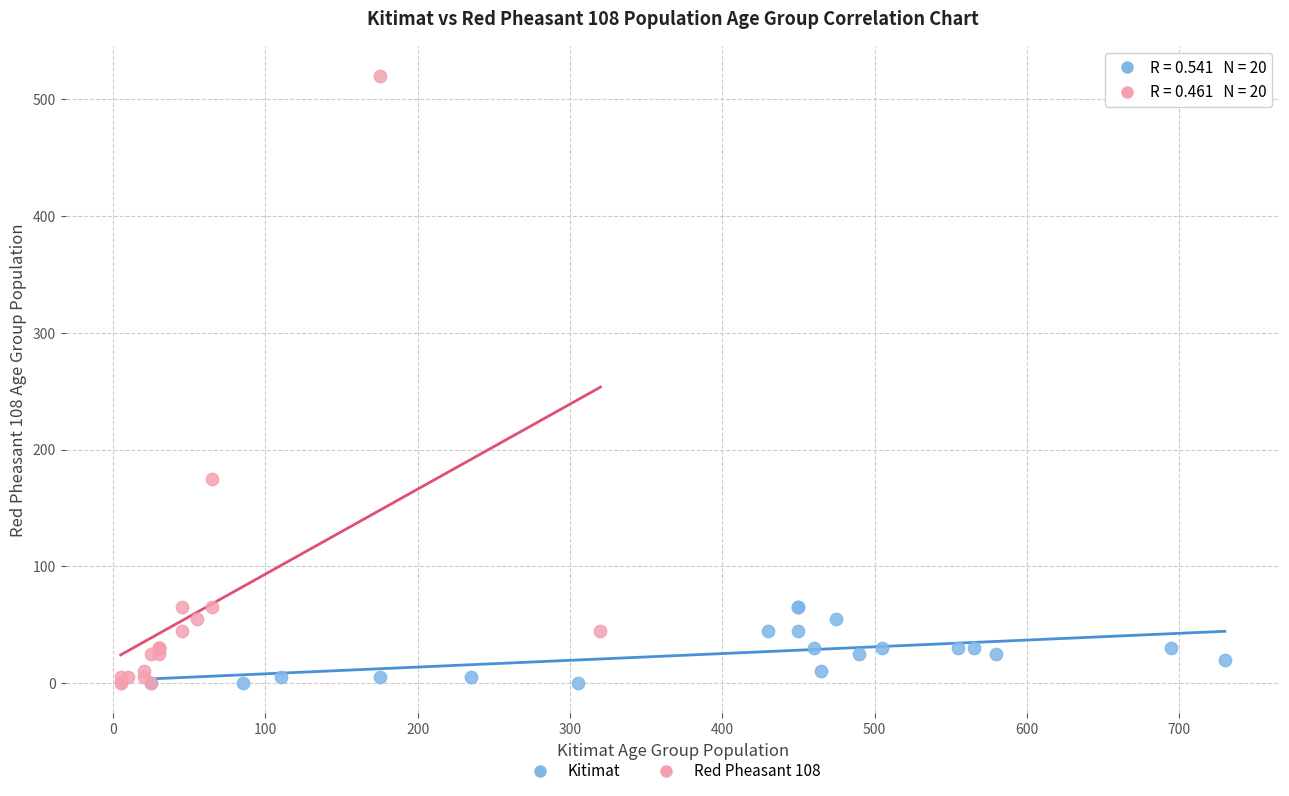

Which series contains the highest Y value?

Red Pheasant 108